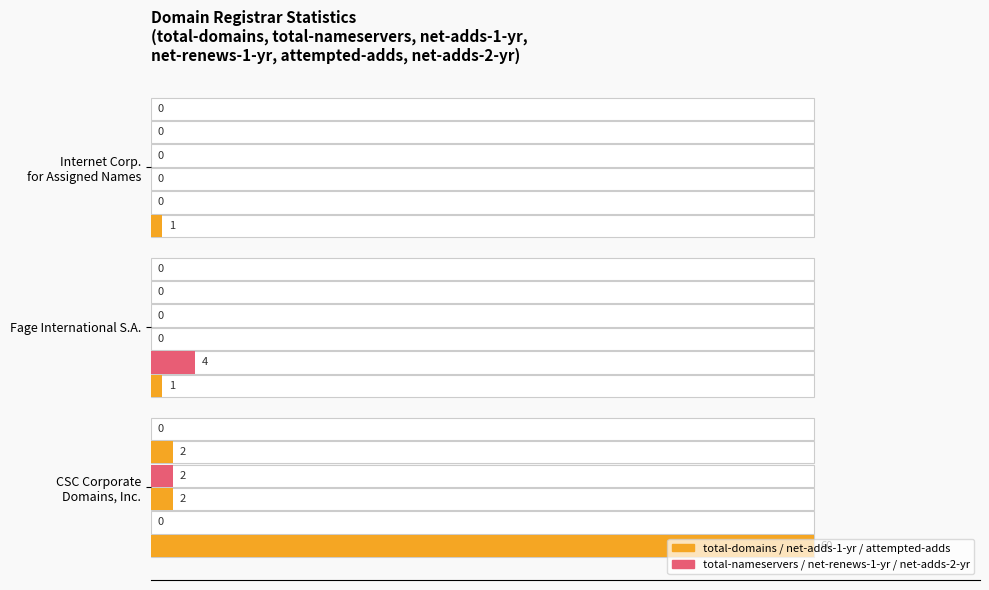

At how many categories does at least one series exceed 0?

3